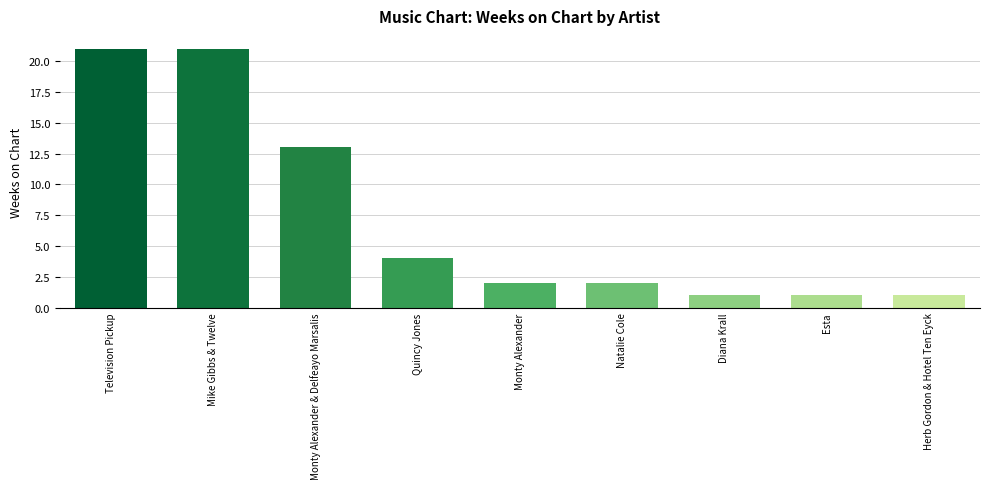

Approximately how many times larger is the value at Herb Gordon & Hotel Ten Eyck compared to Monty Alexander?

0.5